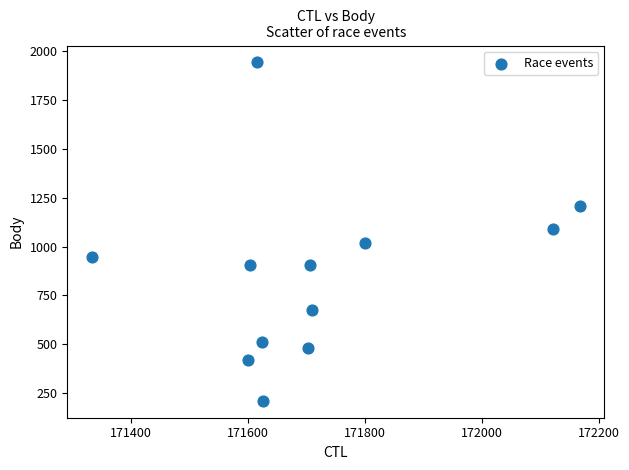

What is the average X value?

171718